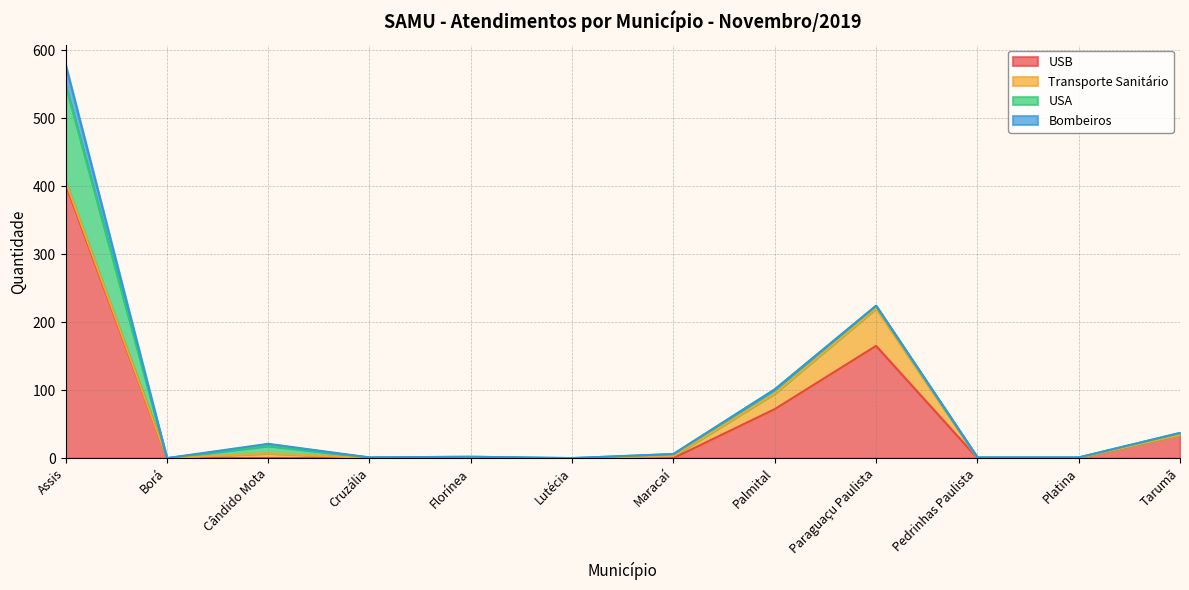

Between Cruzália and Platina, which series saw the biggest shift?

USB